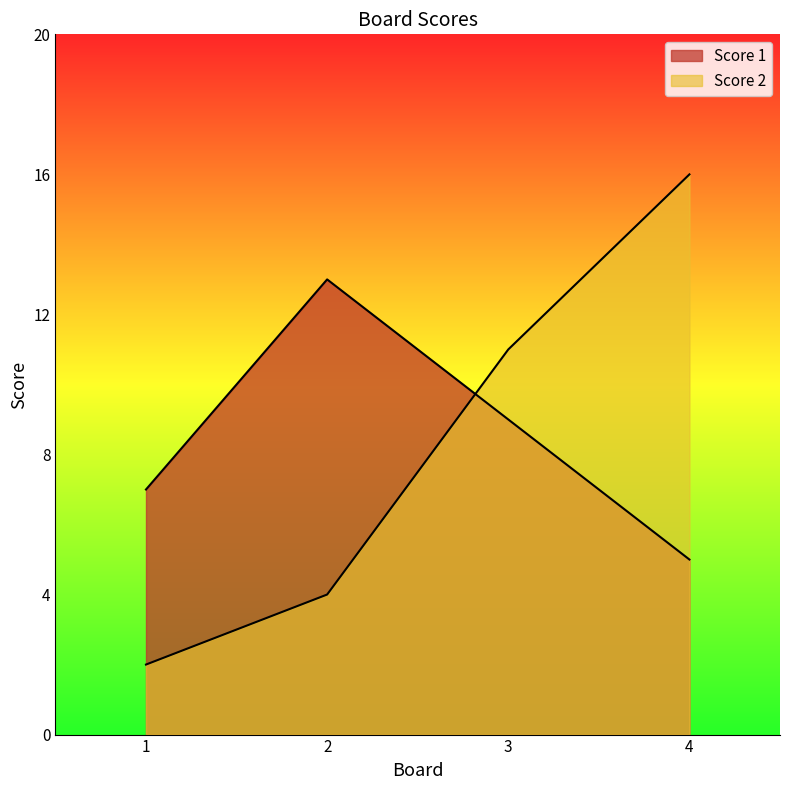

Rank the series by their maximum value, from highest to lowest.

Score 2, Score 1